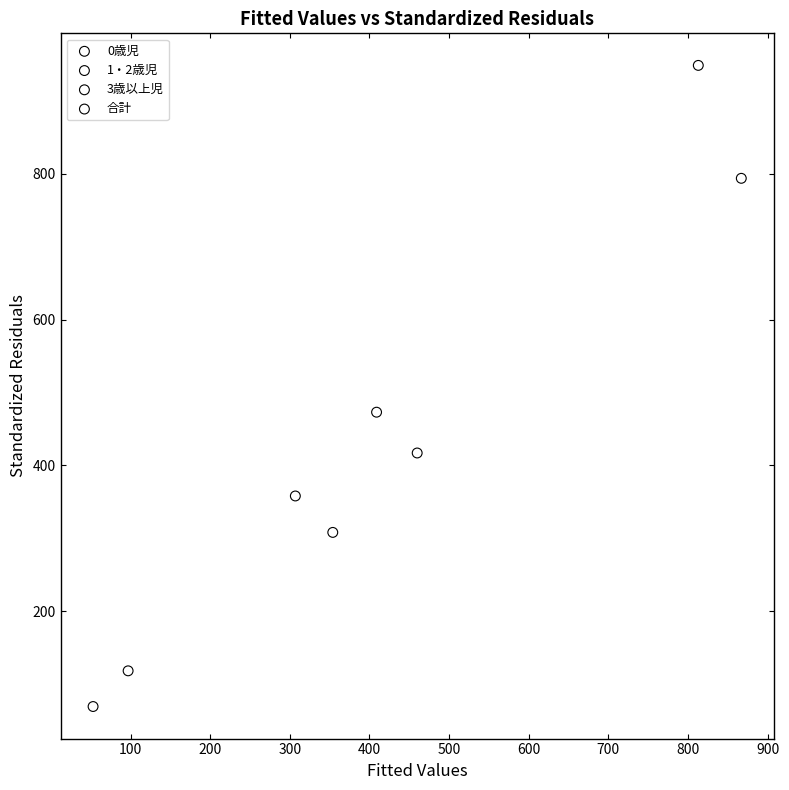

Which series has the largest Y range (max minus min)?

合計